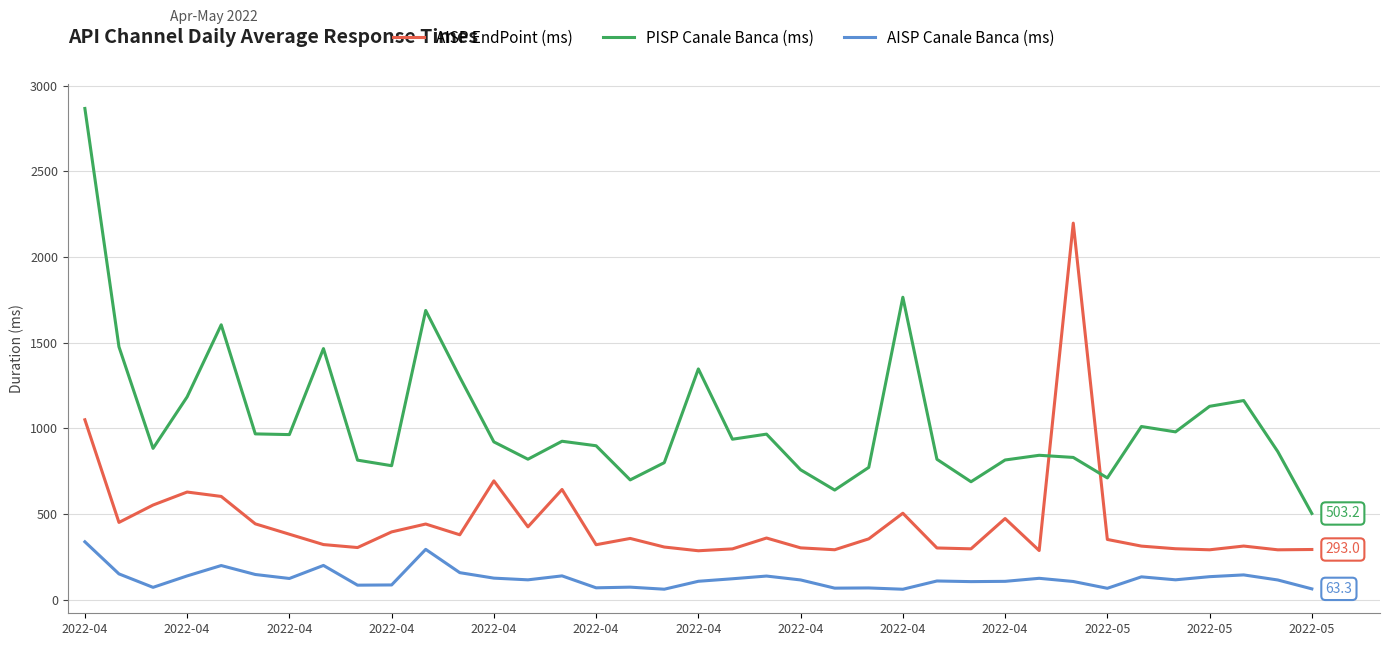

At how many categories does at least one series exceed 330?

37